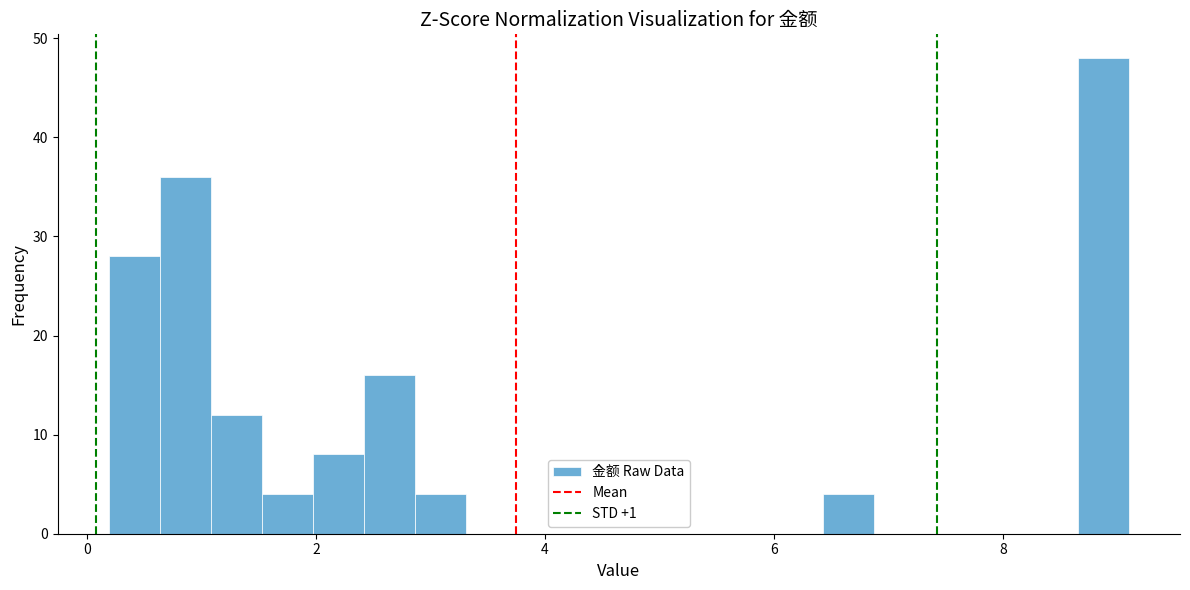

Around what value on the x-axis is the tallest bar? Give the approximate position of its centre, as read against the axis.

8.8